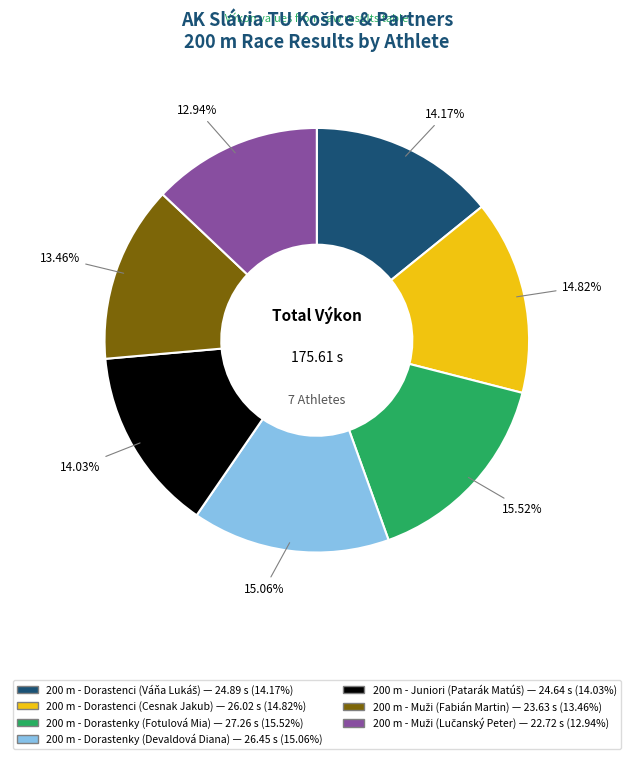

Which has a higher value, 200 m - Dorastenky (Fotulová Mia) or 200 m - Dorastenci (Cesnak Jakub)?

200 m - Dorastenky (Fotulová Mia)